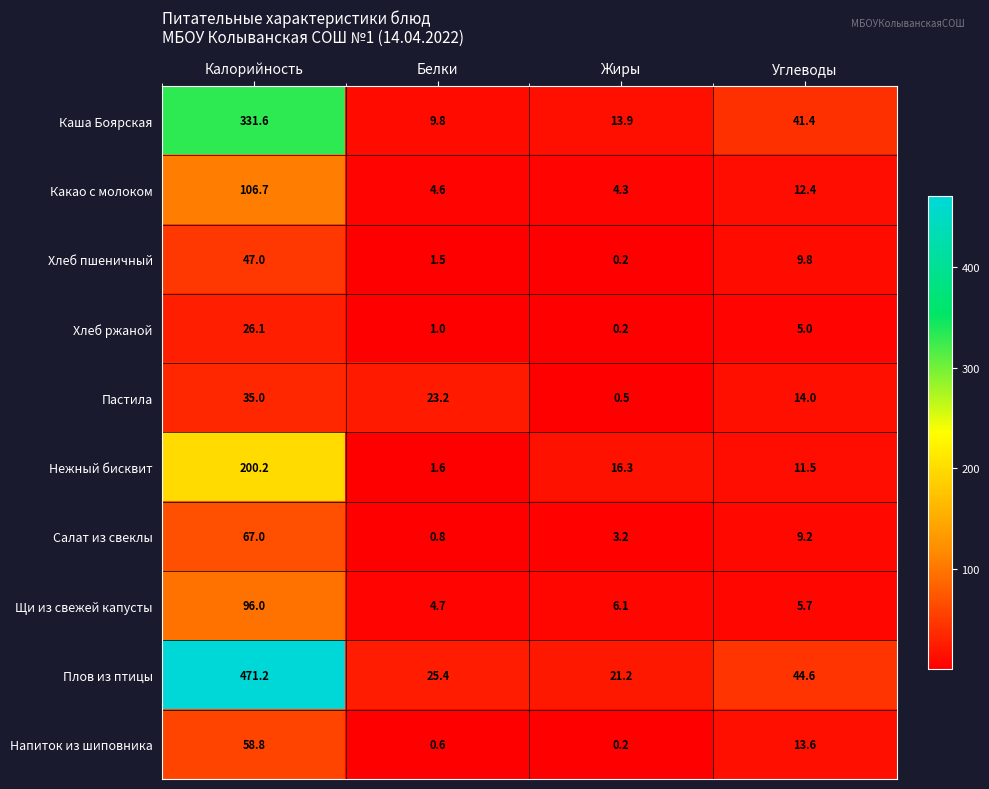

How many distinct data groups are displayed?

10